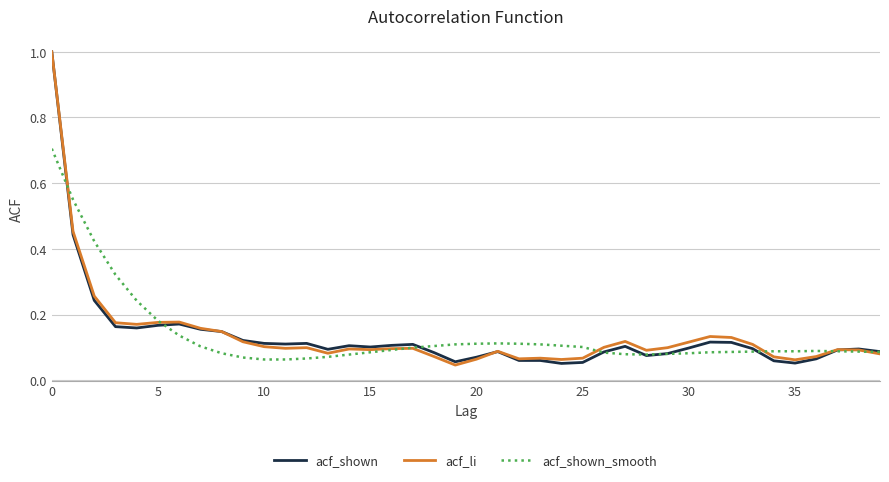

What is the greatest value displayed?

1.0